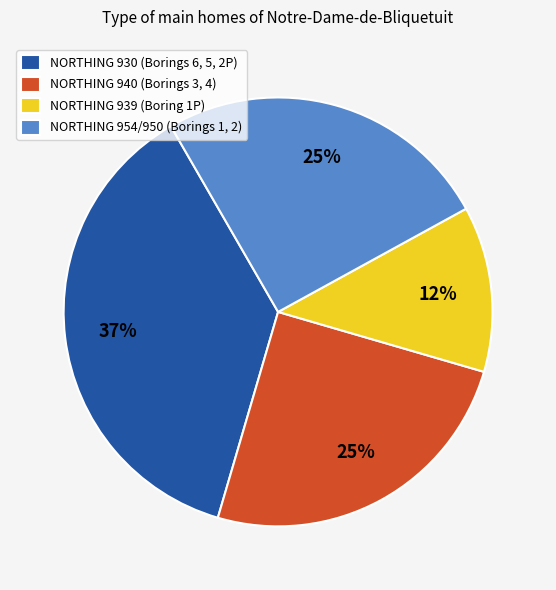

Which has a higher value, NORTHING 930 (Borings 6, 5, 2P) or NORTHING 954/950 (Borings 1, 2)?

NORTHING 930 (Borings 6, 5, 2P)